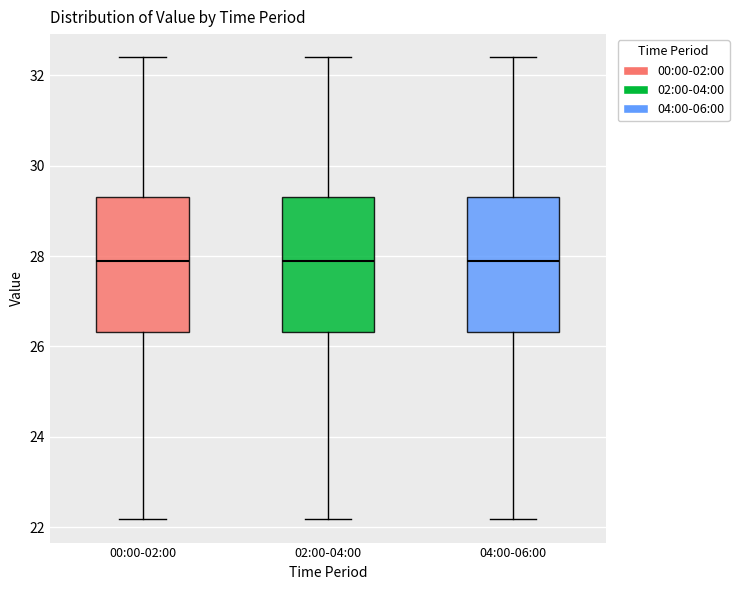

Reading left to right, transcribe this box plot: for each box, give where its median line is, the range the box spans, and where its two whiskers end, as read against the y-axis. The values are not printed on the chart, so give them approximately, as read against the axis.

00:00-02:00: median 27.8, box 26.4 to 29.4, whiskers 22.2 to 32.4
02:00-04:00: median 27.8, box 26.4 to 29.4, whiskers 22.2 to 32.4
04:00-06:00: median 27.8, box 26.4 to 29.4, whiskers 22.2 to 32.4